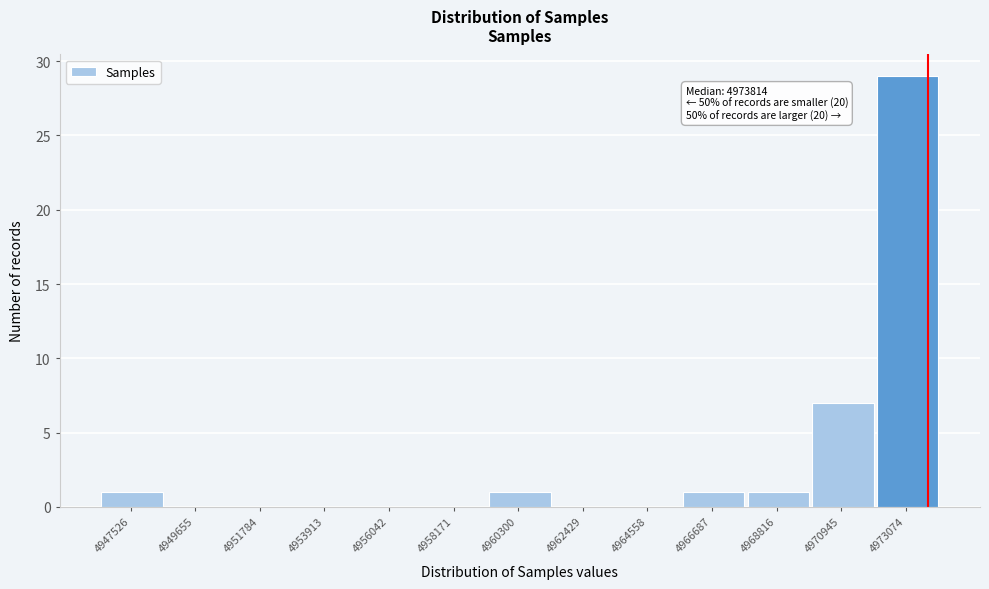

Reading right to left, list all the values displayed in this chart.

4973074=29	4970945=7	4968816=1	4966687=1	4964558=0	4962429=0	4960300=1	4958171=0	4956042=0	4953913=0	4951784=0	4949655=0	4947526=1